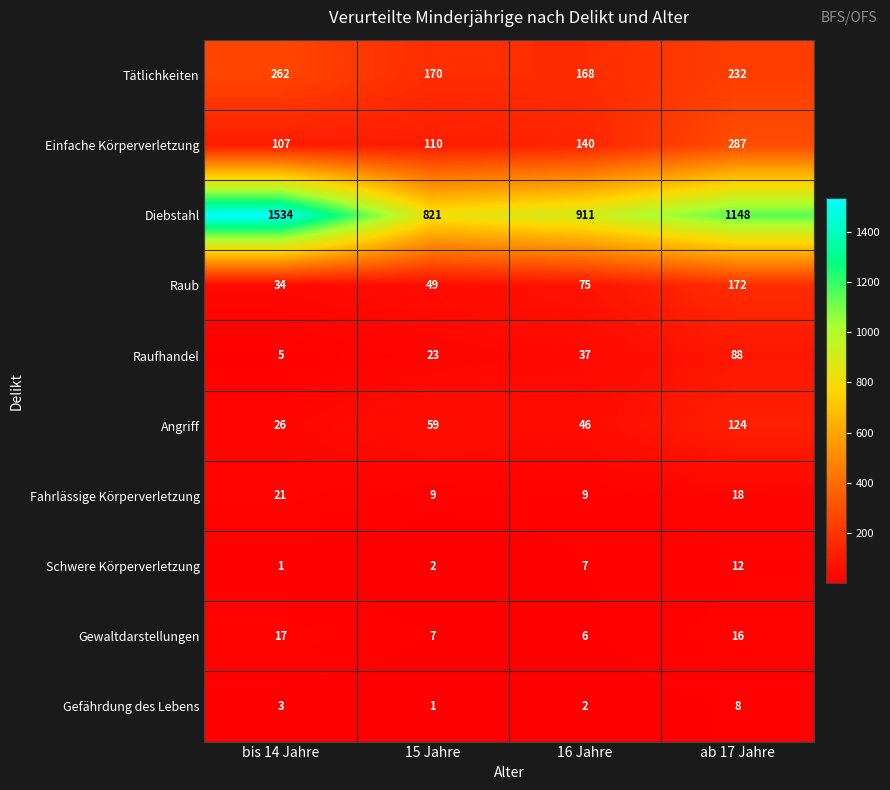

Which series has the widest spread of values?

Diebstahl